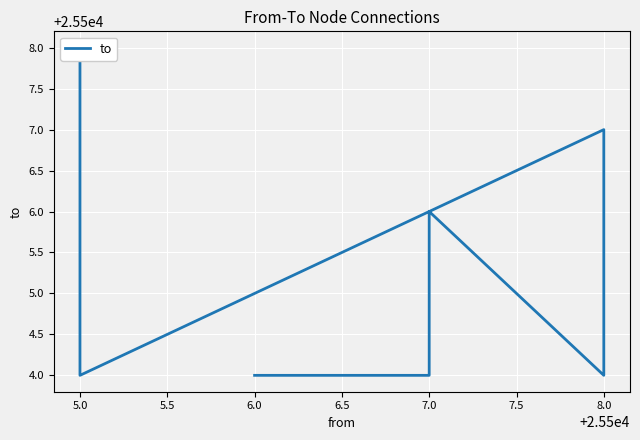

What is the approximate value at 7.0?

25504